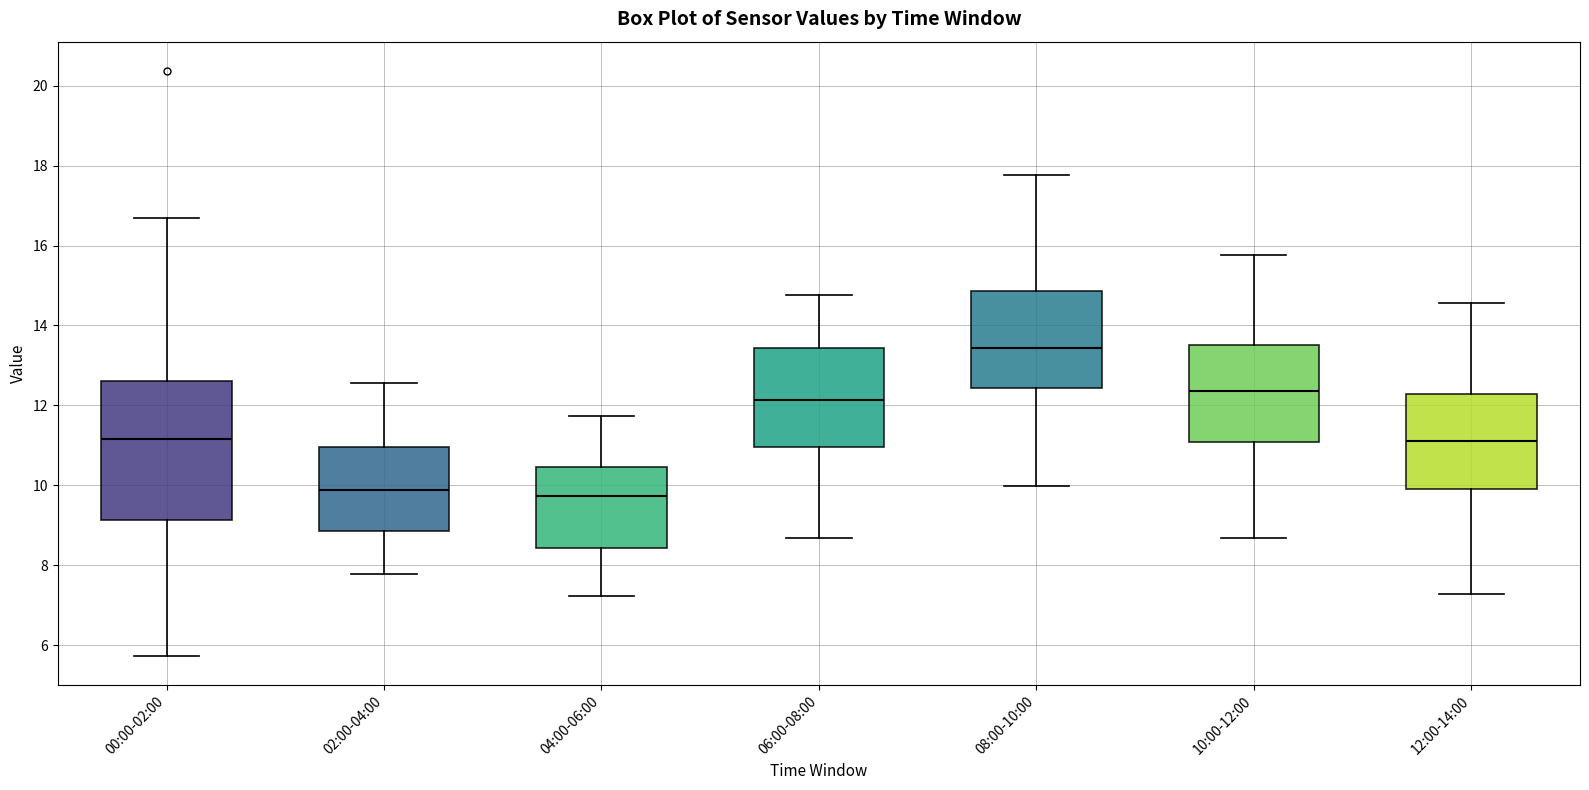

Reading left to right, transcribe this box plot: for each box, give where its median line is, the range the box spans, and where its two whiskers end, as read against the y-axis. The values are not printed on the chart, so give them approximately, as read against the axis.

00:00-02:00: median 11.2, box 9.2 to 12.6, whiskers 5.8 to 16.8
02:00-04:00: median 9.8, box 8.8 to 11.0, whiskers 7.8 to 12.6
04:00-06:00: median 9.8, box 8.4 to 10.4, whiskers 7.2 to 11.8
06:00-08:00: median 12.2, box 11.0 to 13.4, whiskers 8.6 to 14.8
08:00-10:00: median 13.4, box 12.4 to 14.8, whiskers 10.0 to 17.8
10:00-12:00: median 12.4, box 11.0 to 13.6, whiskers 8.6 to 15.8
12:00-14:00: median 11.2, box 9.8 to 12.2, whiskers 7.2 to 14.6